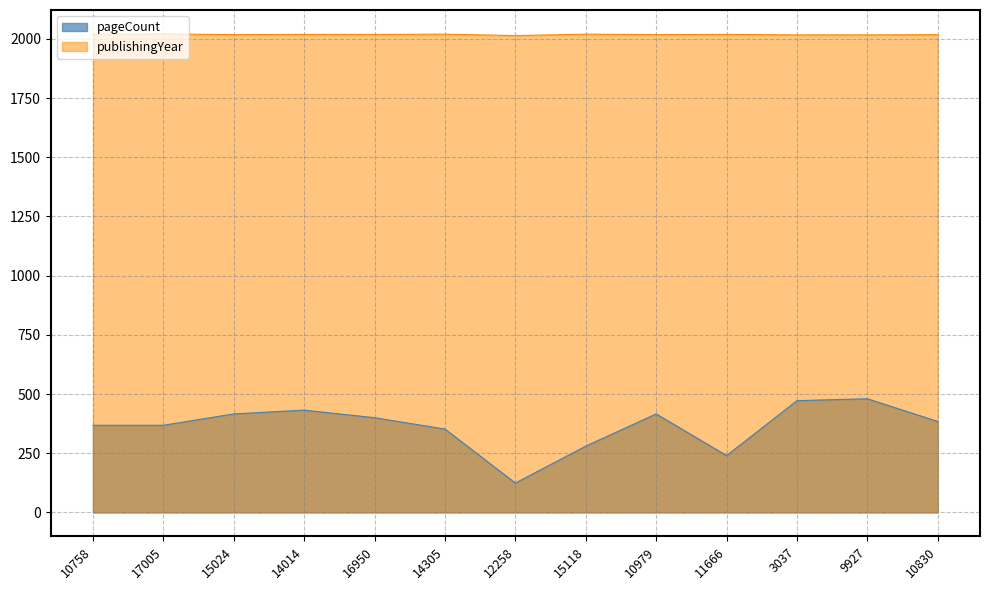

What is the label of the 4th point from the right?

11666